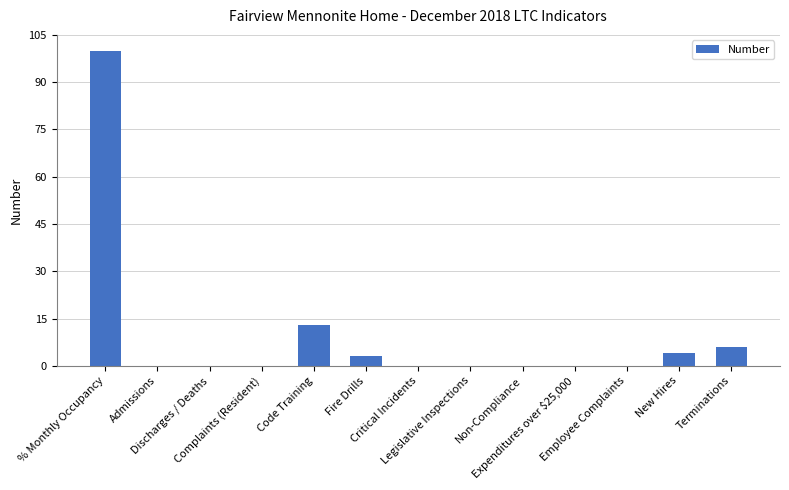

At which label is the value closest to 50?

Code Training